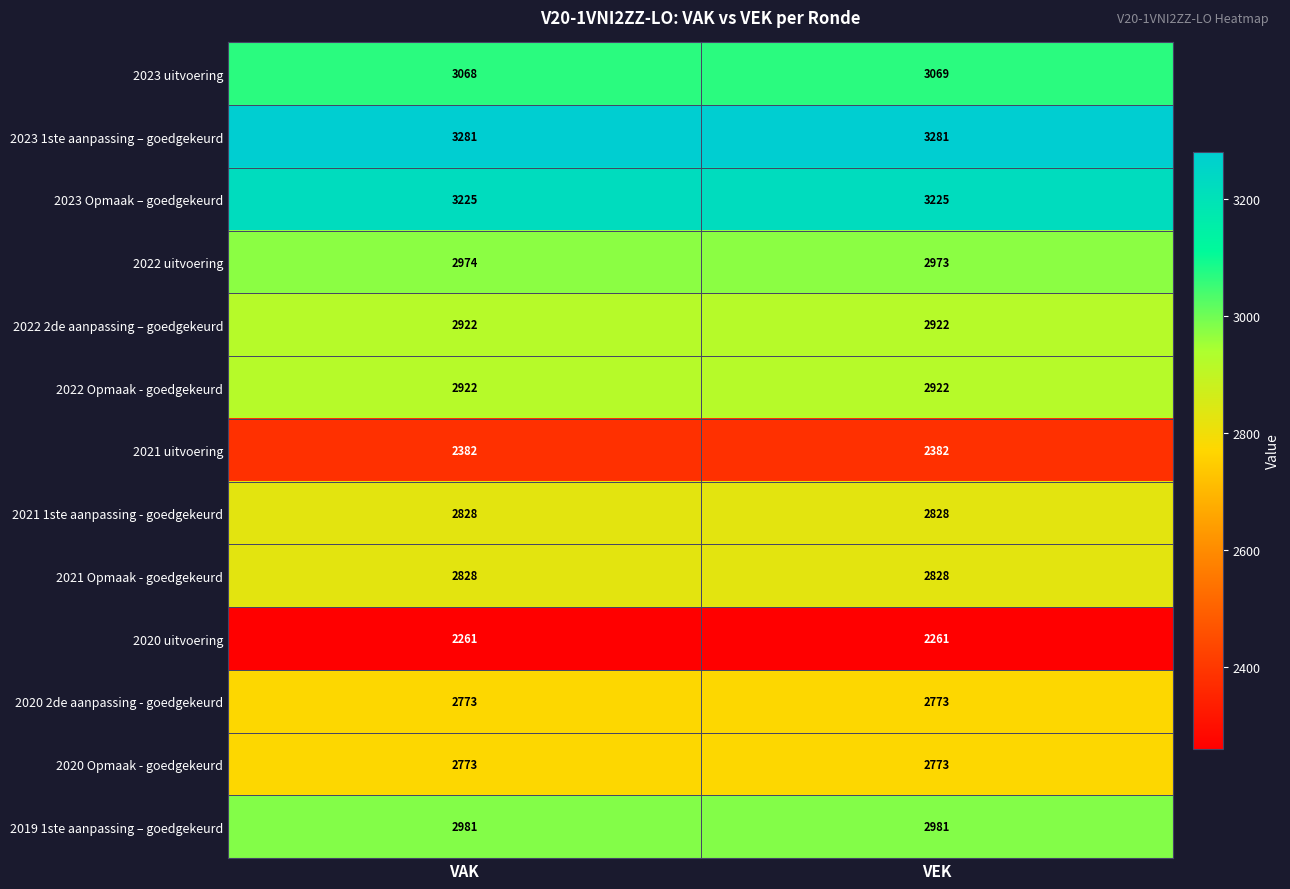

What is the sum of the 2019 1ste aanpassing – goedgekeurd values at VEK and VAK?

5962